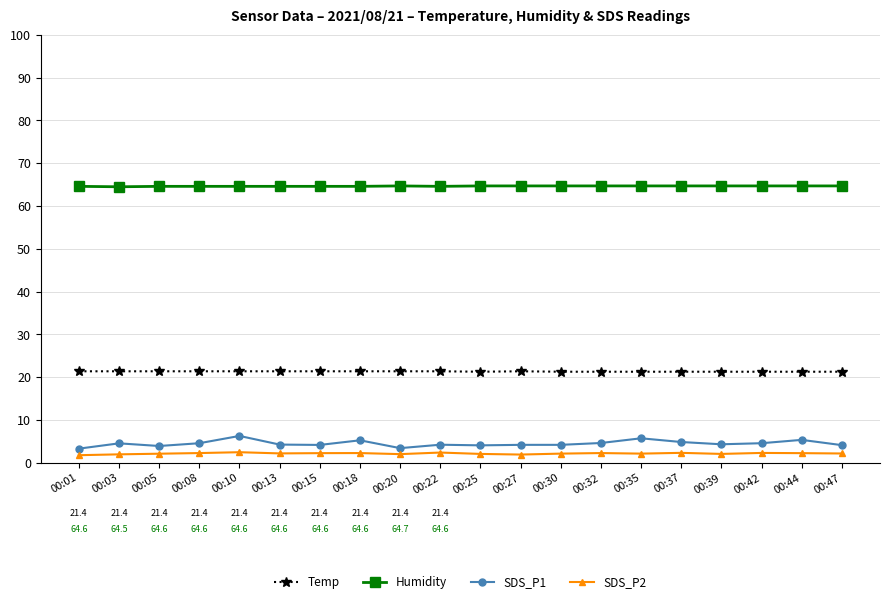

How many distinct data groups are displayed?

4